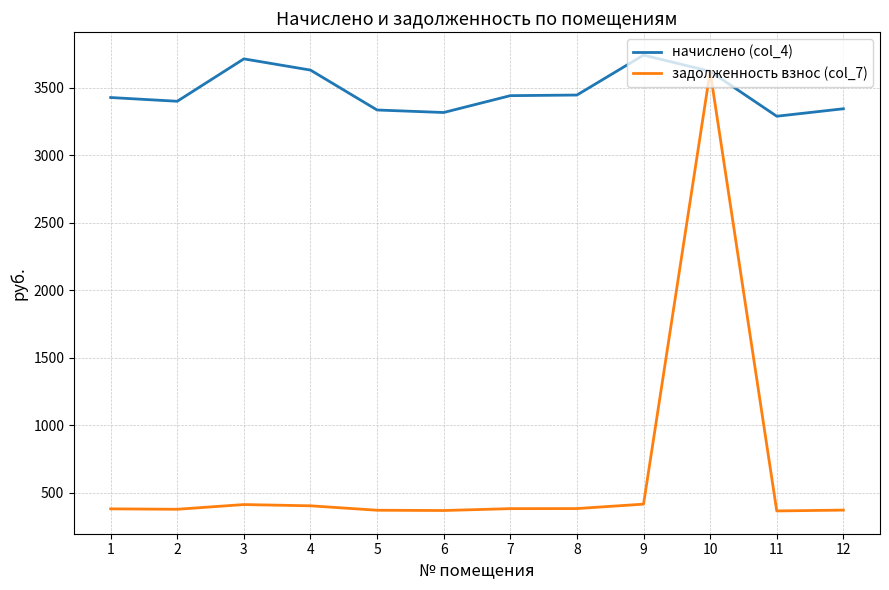

At how many categories does at least one series exceed 1182?

12